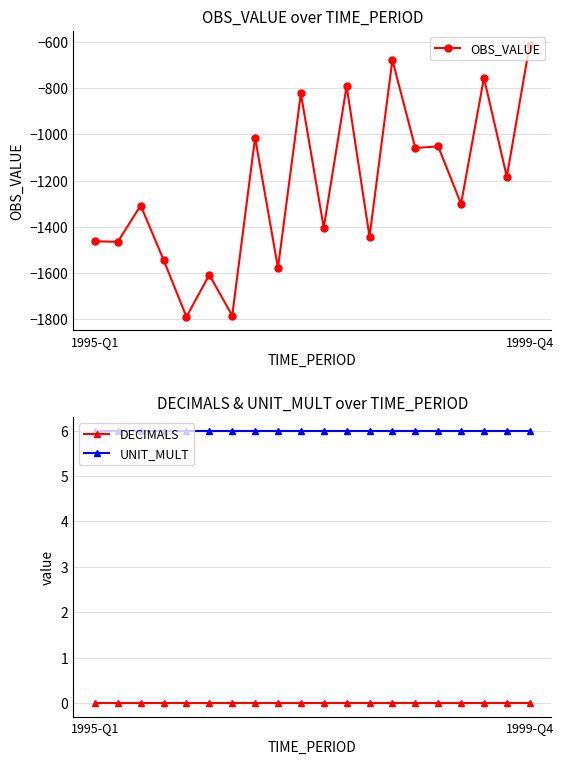

What is the greatest value displayed?

6